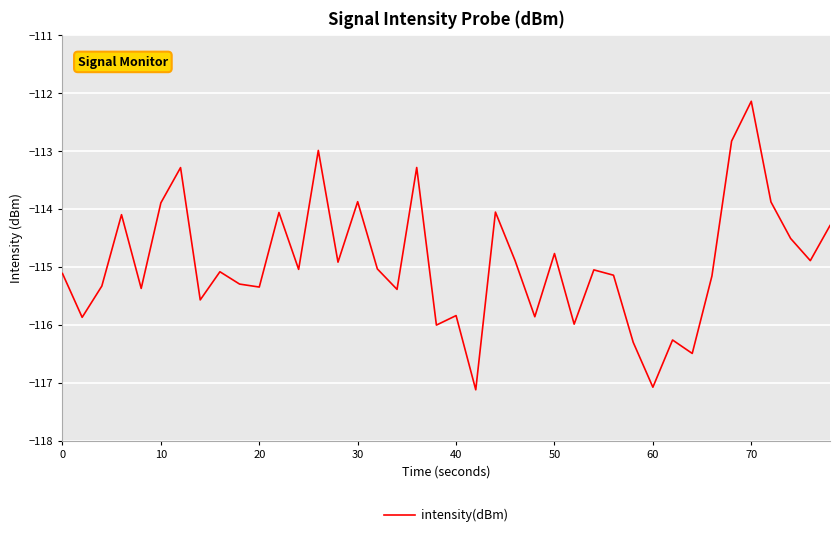

What is the maximum value shown in the chart?

-112.1